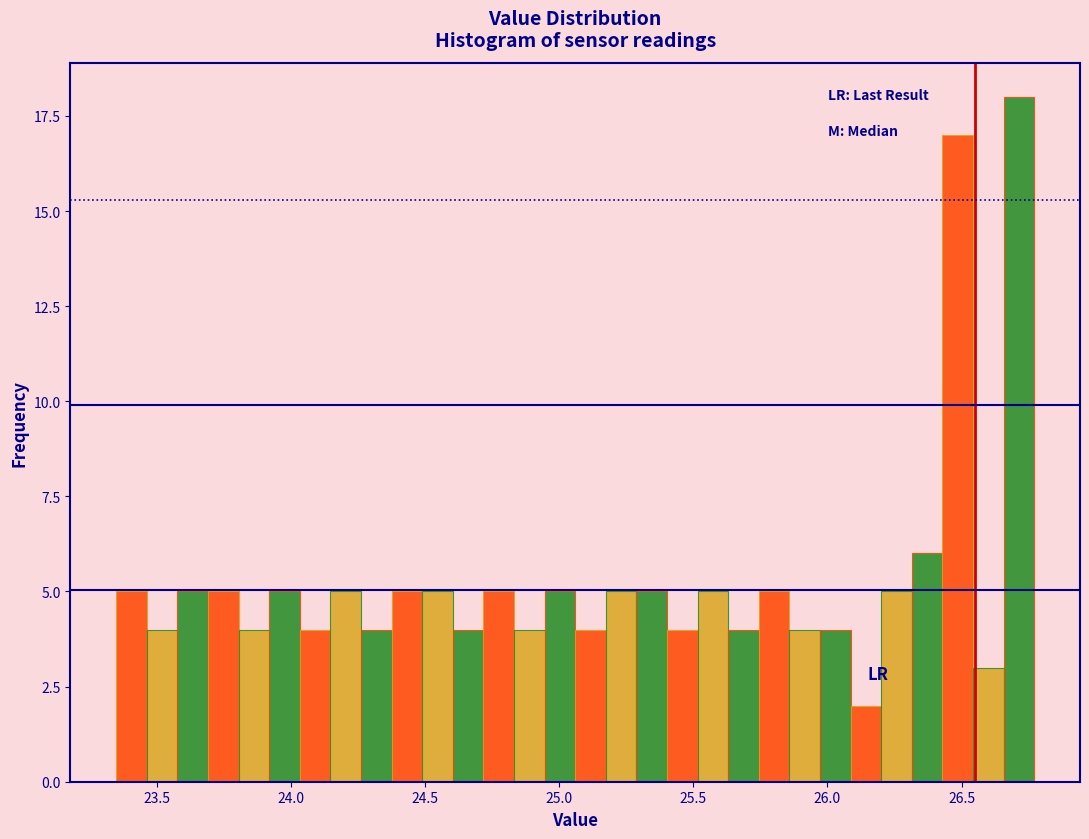

Read against the x-axis, roughly where is the centre of the tallest bar?

26.70